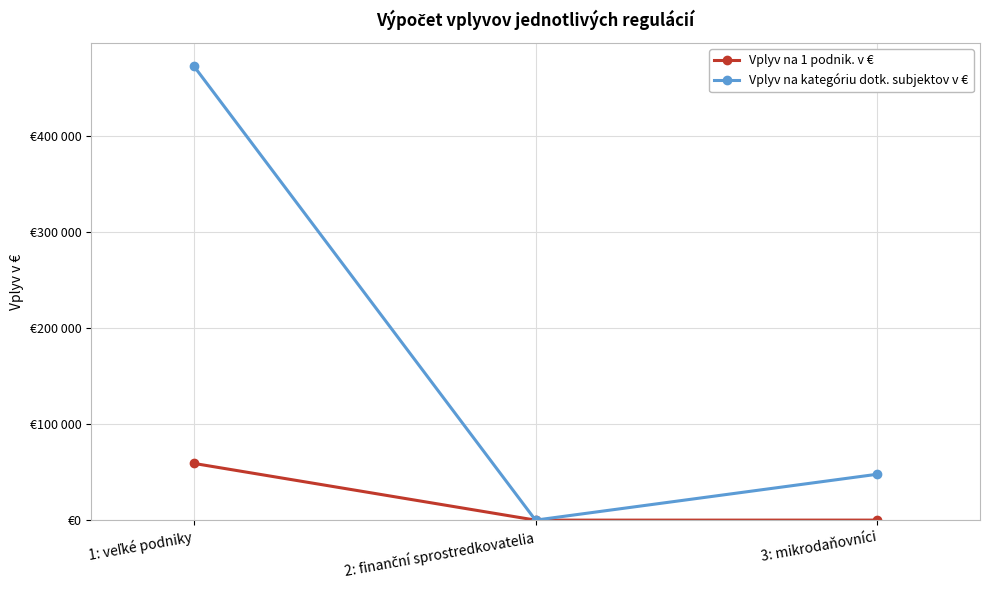

Is this an area chart (filled region under the line)?

No